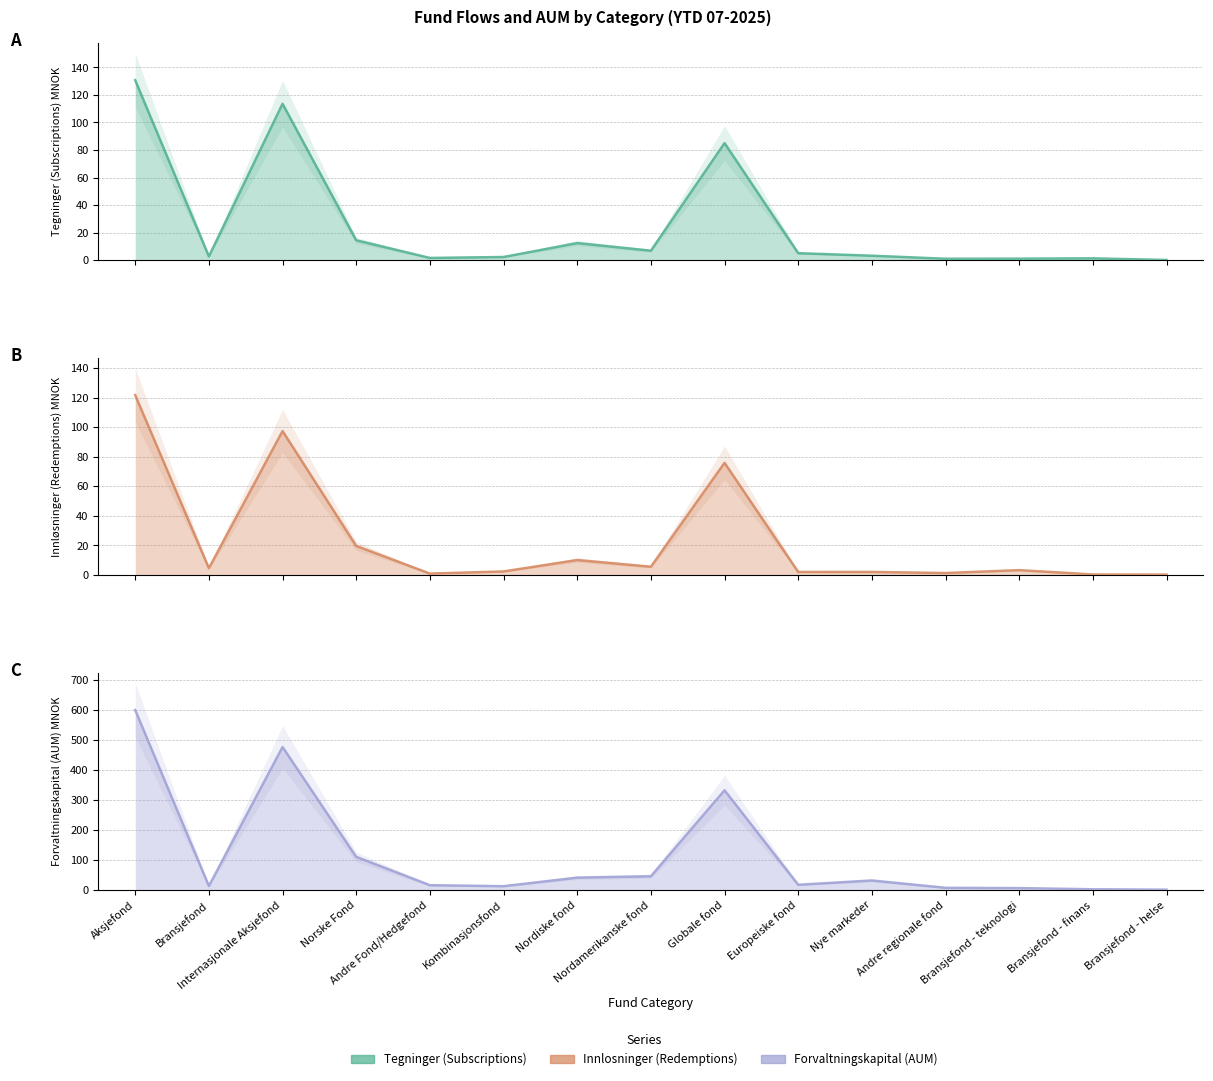

Where is Forvaltningskapital (AUM) MNOK nearest to the value 300?

Globale fond